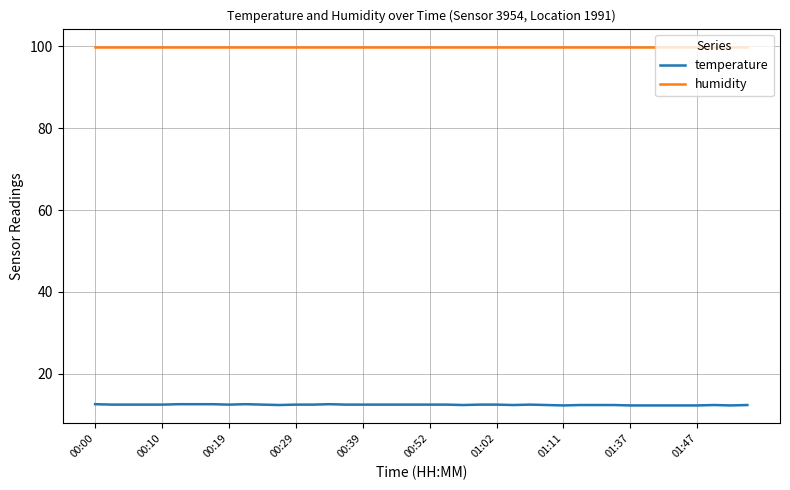

True or false: temperature and humidity intersect in this chart.

False